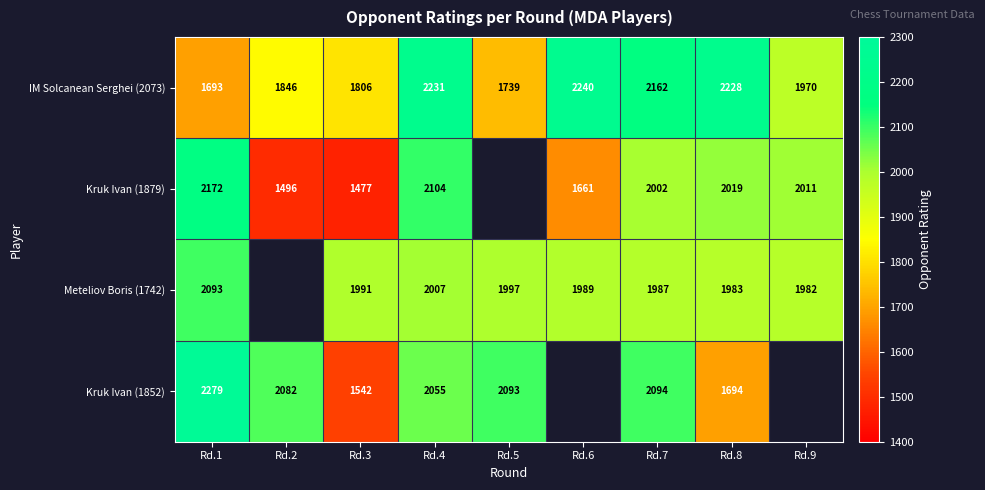

What is the approximate value of IM Solcanean Serghei (2073) at Rd.1, to the nearest 10?

1690